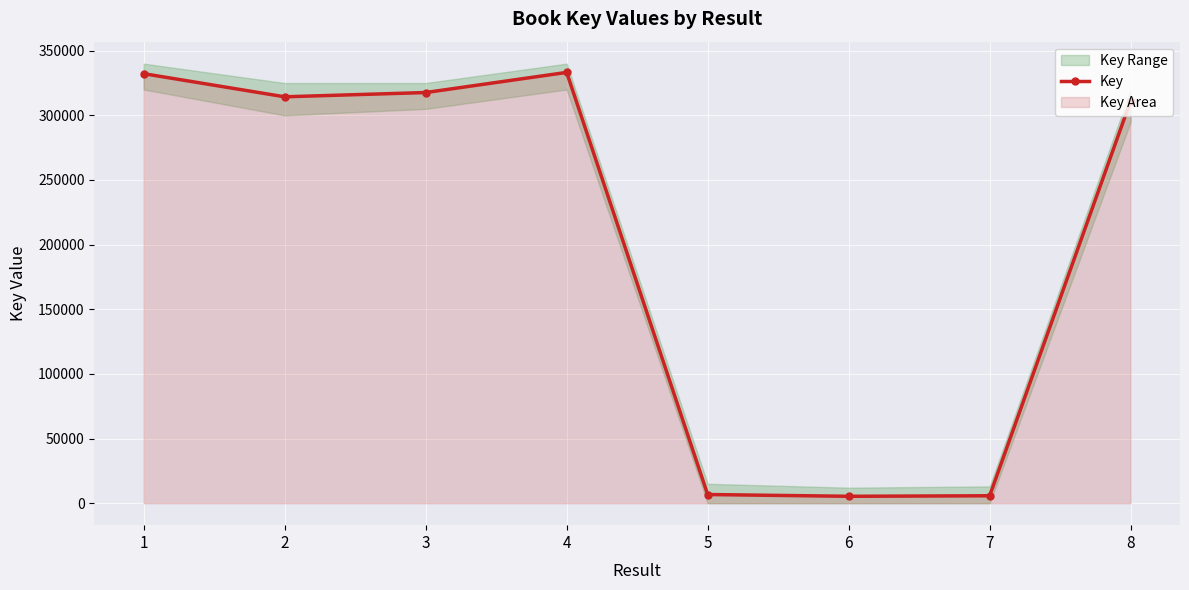

At which category does the chart reach its peak across all series?

4